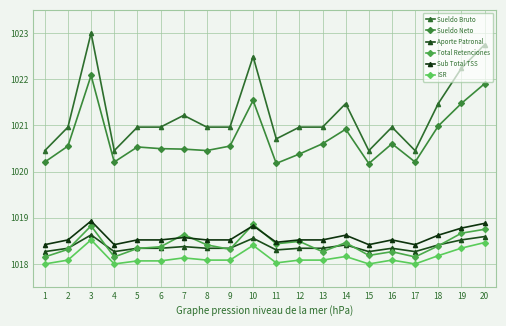

The value of Aporte Patronal at 7 is 1018.4. True or false?

True